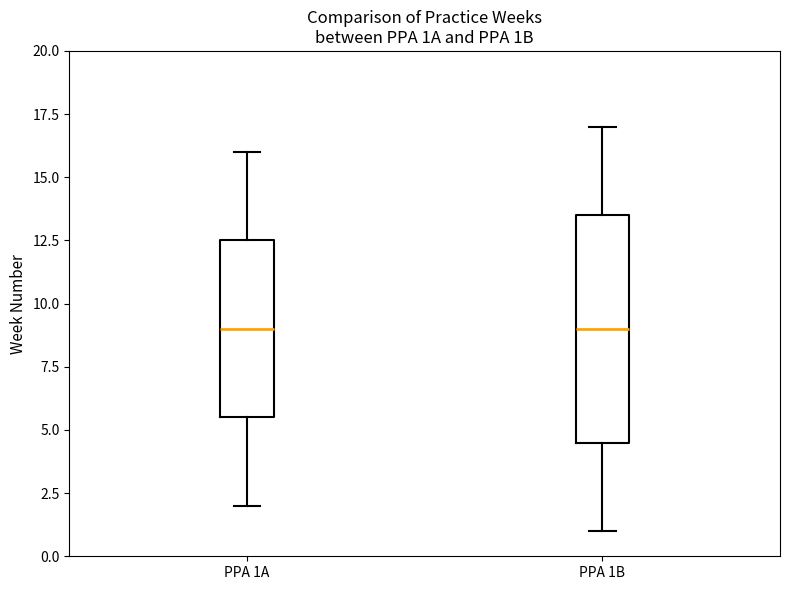

Reading left to right, read every box against the y-axis: the position of its median line, the range the box covers, and the ends of its whiskers. The values are not printed on the chart, so give them approximately, as read against the axis.

PPA 1A: median 9.0, box 5.5 to 12.5, whiskers 2.0 to 16.0
PPA 1B: median 9.0, box 4.5 to 13.5, whiskers 1.0 to 17.0